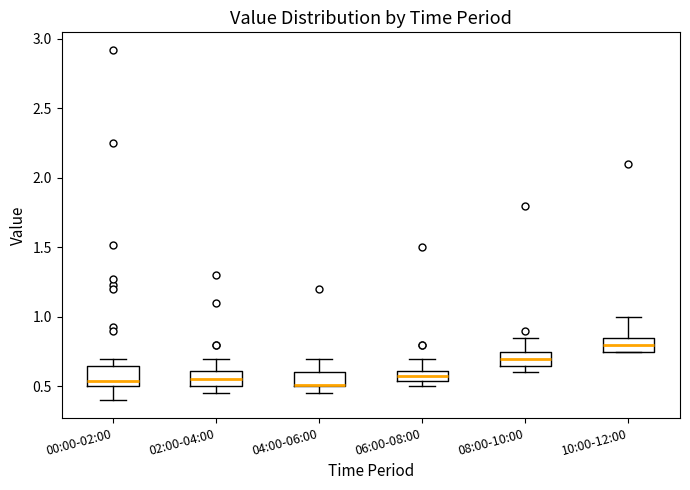

Where is the upper edge of the box for 06:00-08:00 on the y-axis? The values are not printed on the chart, so give them approximately, as read against the axis.

0.60